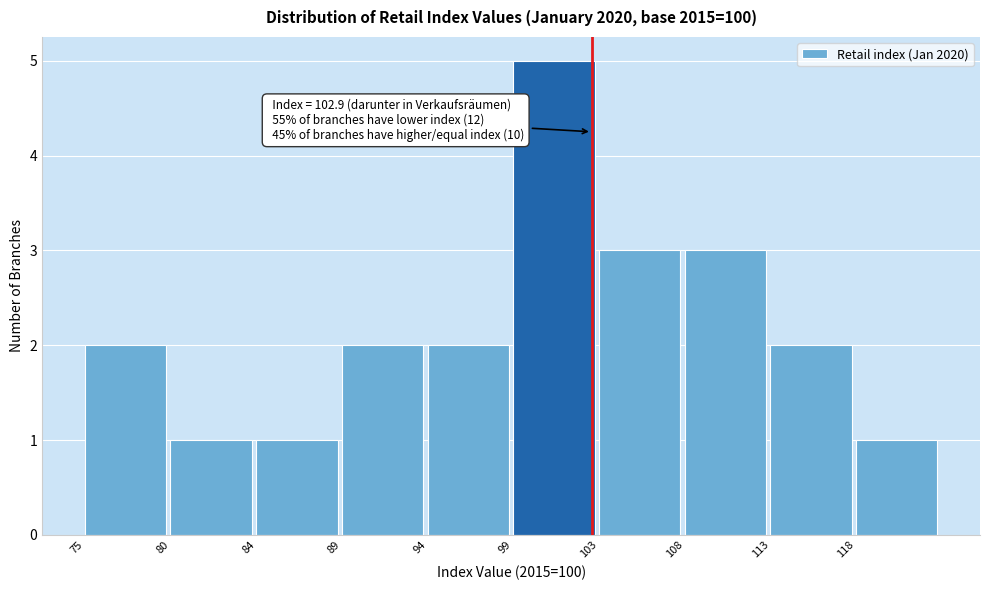

Over which range of the x-axis is the bar tallest?

98.55 to 103.30